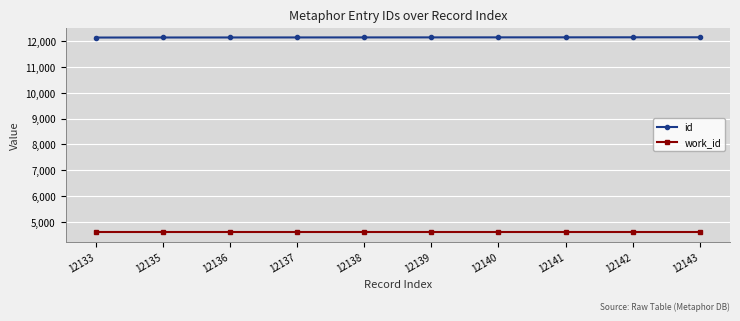

At how many categories does at least one series exceed 10178?

10